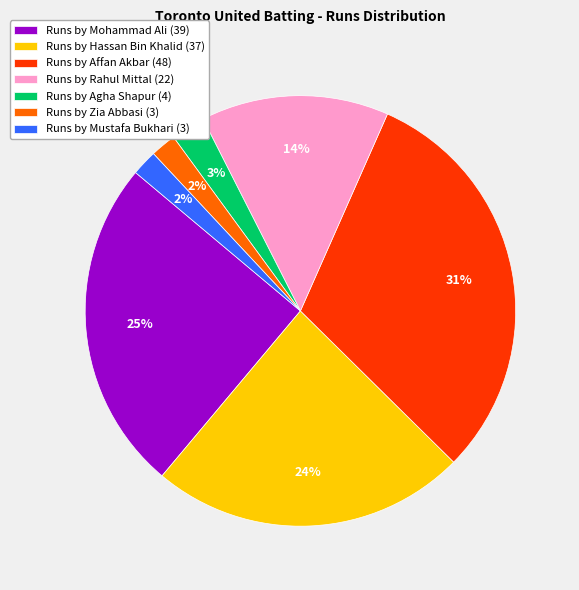

What is the largest slice in the pie chart?

Runs by Affan Akbar (48)